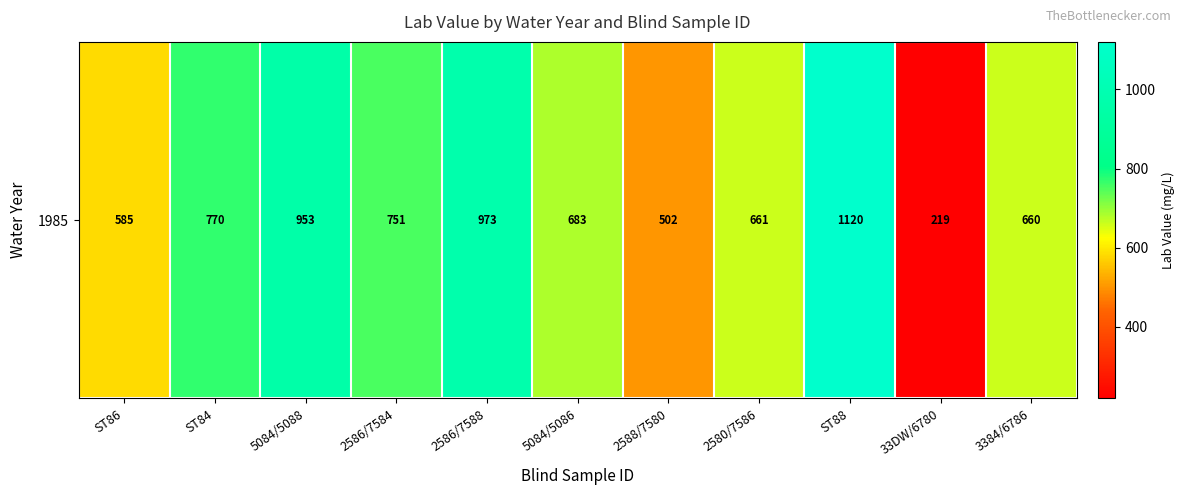

Rank the categories by value from highest to lowest.

ST88, 2586/7588, 5084/5088, ST84, 2586/7584, 5084/5086, 2580/7586, 3384/6786, ST86, 2588/7580, 33DW/6780